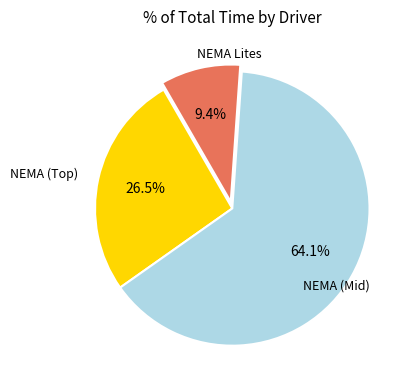

Is there a majority slice in this chart?

Yes